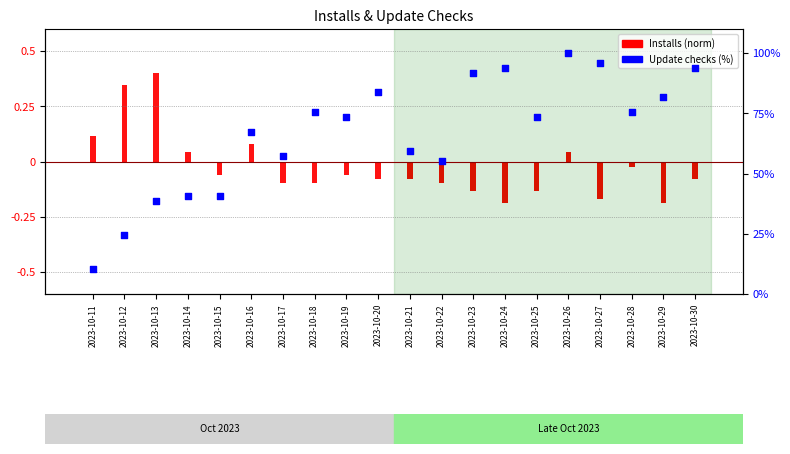

Which series has the widest spread of Y values?

Update checks (%)